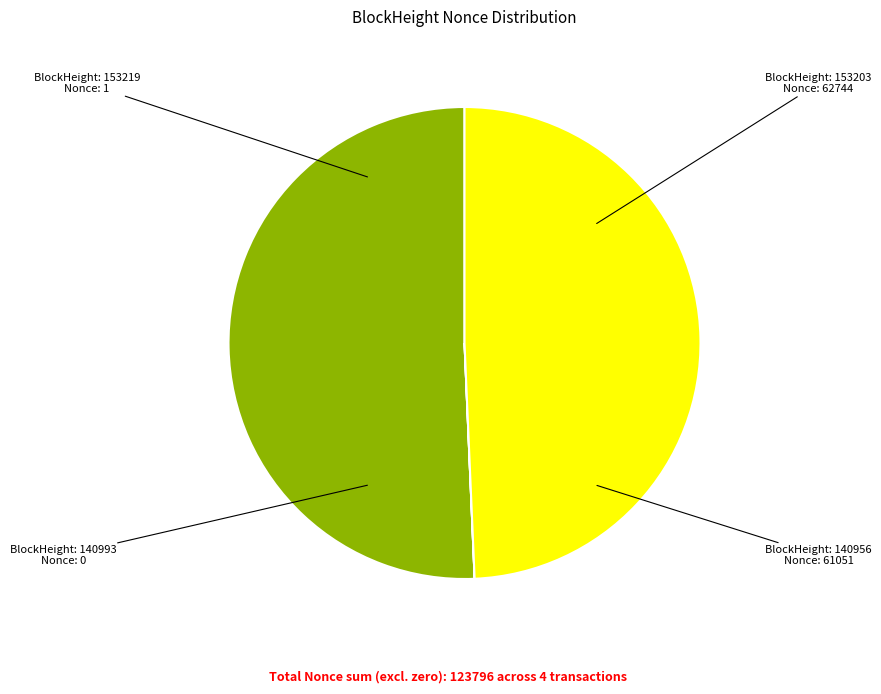

Is there a majority slice in this chart?

Yes